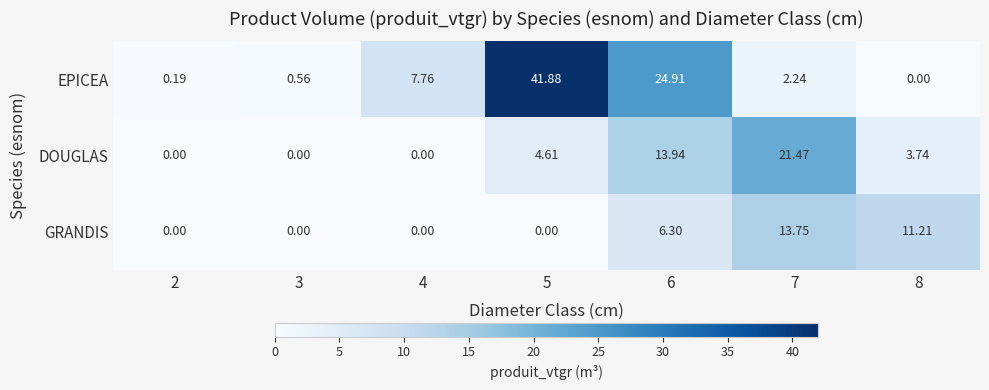

Between 3 and 5, which series saw the biggest shift?

EPICEA